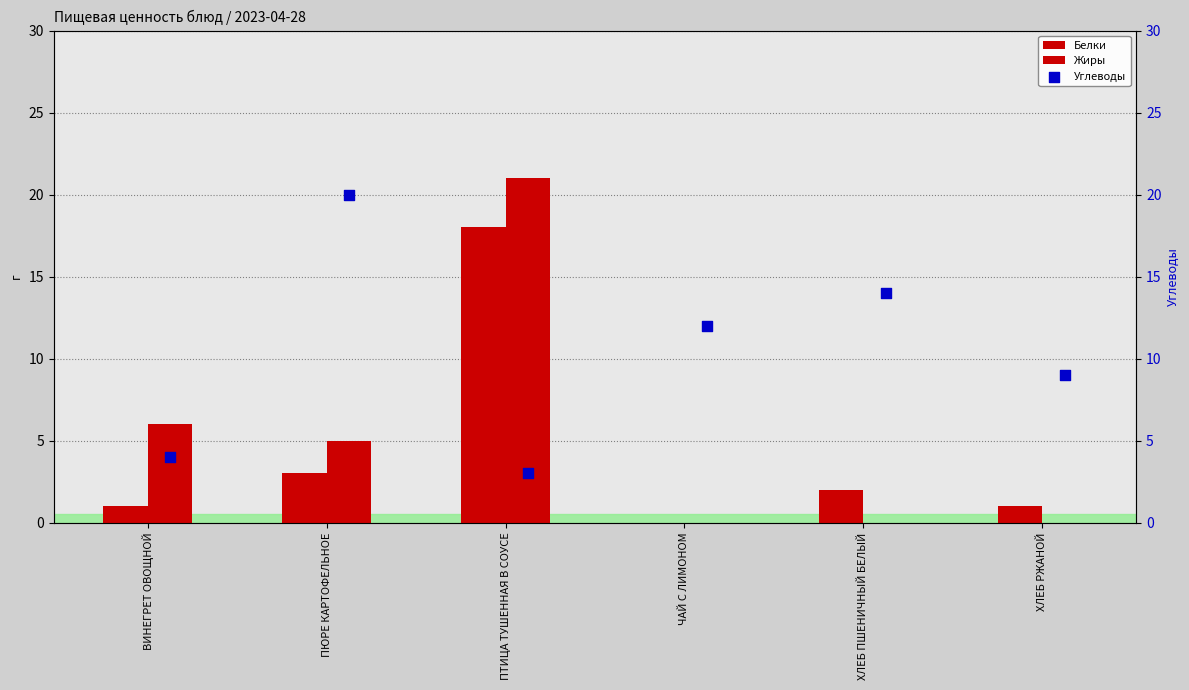

Which series reaches the minimum Y coordinate?

Белки